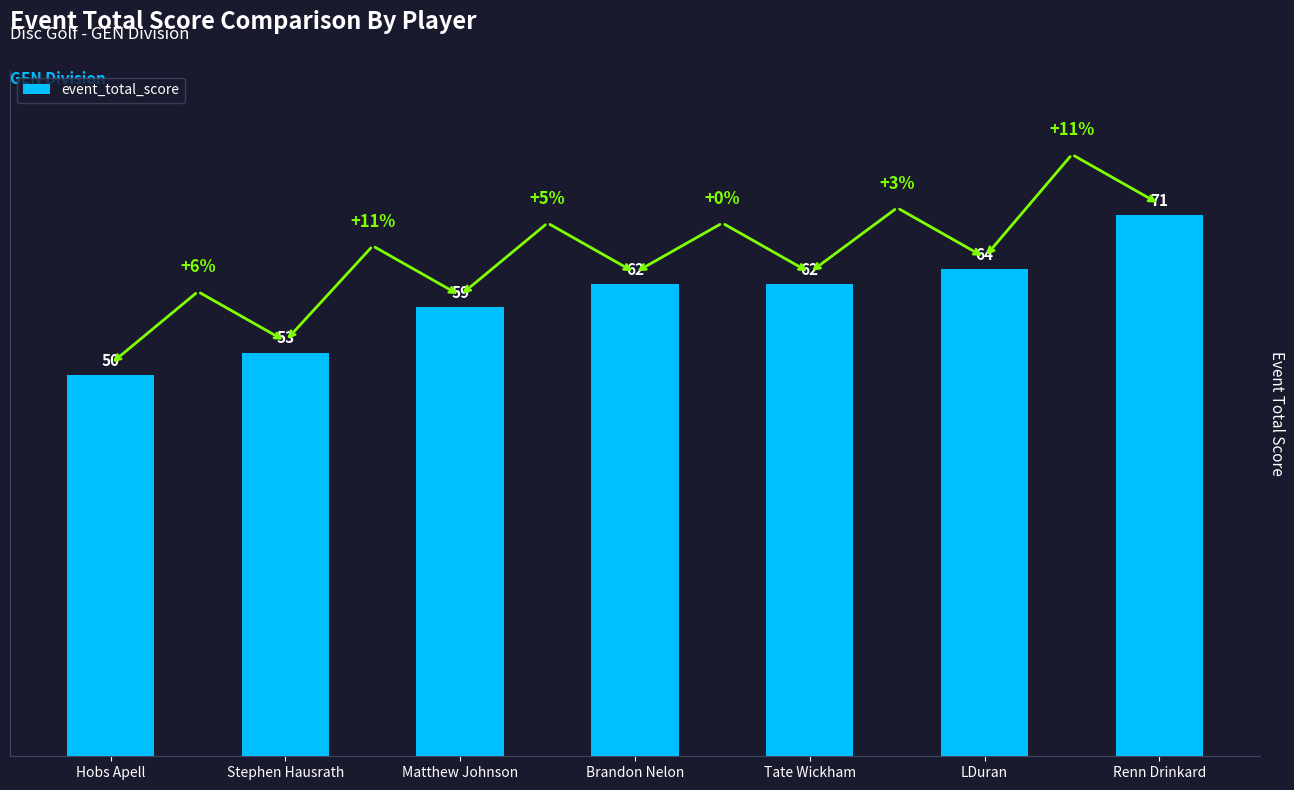

What is the value of the 7th bar from the left?

71